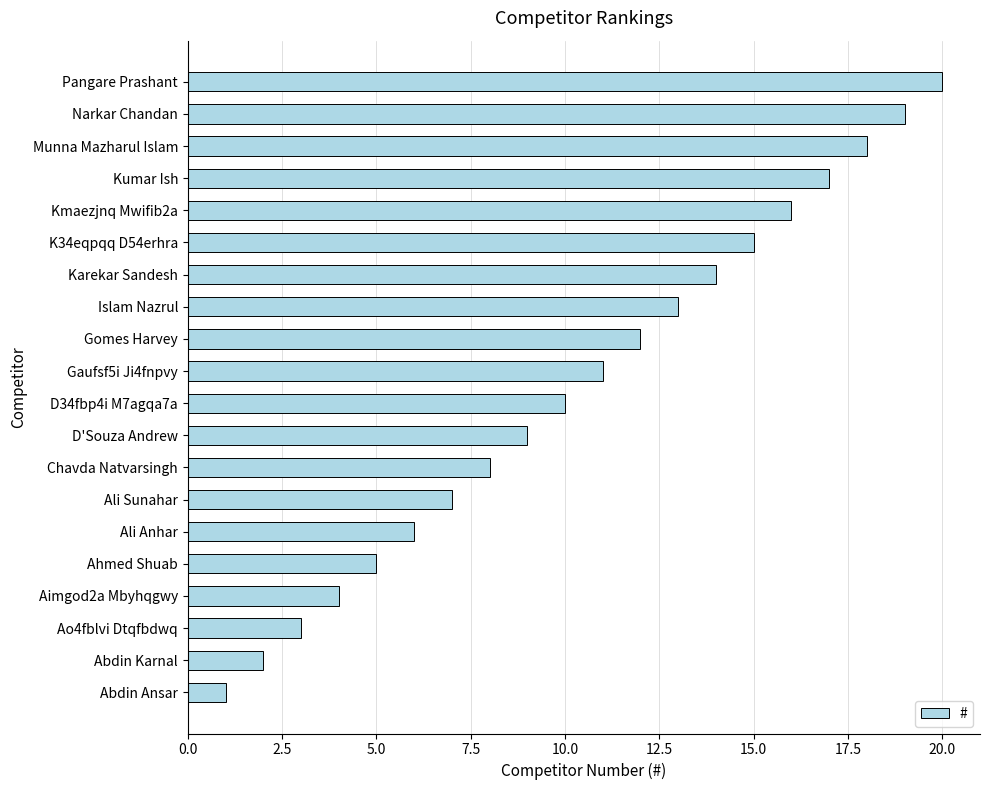

Approximately how many times larger is the value at Ali Sunahar compared to D34fbp4i M7agqa7a?

0.7